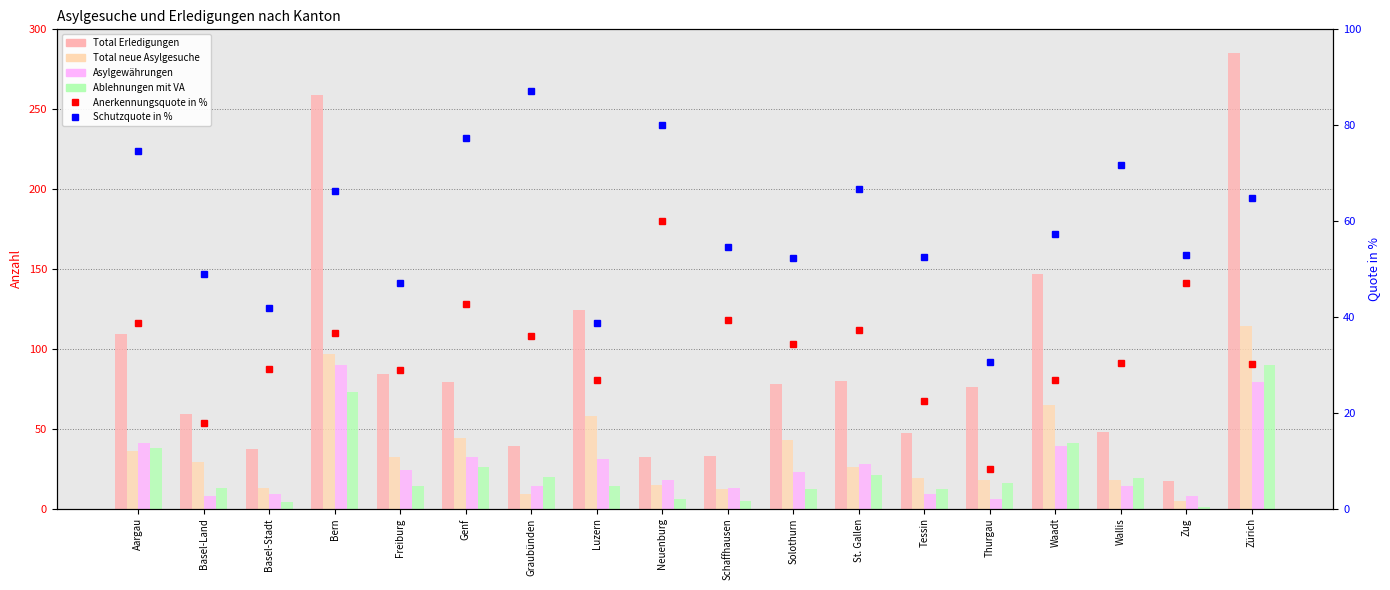

Reading left to right, transcribe all the data shown in this chart.

Total Erledigungen: Aargau=109.0	Basel-Land=59.0	Basel-Stadt=37.0	Bern=259.0	Freiburg=84.0	Genf=79.0	Graubünden=39.0	Luzern=124.0	Neuenburg=32.0	Schaffhausen=33.0	Solothurn=78.0	St. Gallen=80.0	Tessin=47.0	Thurgau=76.0	Waadt=147.0	Wallis=48.0	Zug=17.0	Zürich=285.0
Total neue Asylgesuche: Aargau=36.0	Basel-Land=29.0	Basel-Stadt=13.0	Bern=97.0	Freiburg=32.0	Genf=44.0	Graubünden=9.0	Luzern=58.0	Neuenburg=15.0	Schaffhausen=12.0	Solothurn=43.0	St. Gallen=26.0	Tessin=19.0	Thurgau=18.0	Waadt=65.0	Wallis=18.0	Zug=5.0	Zürich=114.0
Asylgewährungen: Aargau=41.0	Basel-Land=8.0	Basel-Stadt=9.0	Bern=90.0	Freiburg=24.0	Genf=32.0	Graubünden=14.0	Luzern=31.0	Neuenburg=18.0	Schaffhausen=13.0	Solothurn=23.0	St. Gallen=28.0	Tessin=9.0	Thurgau=6.0	Waadt=39.0	Wallis=14.0	Zug=8.0	Zürich=79.0
Ablehnungen mit VA: Aargau=38.0	Basel-Land=13.0	Basel-Stadt=4.0	Bern=73.0	Freiburg=14.0	Genf=26.0	Graubünden=20.0	Luzern=14.0	Neuenburg=6.0	Schaffhausen=5.0	Solothurn=12.0	St. Gallen=21.0	Tessin=12.0	Thurgau=16.0	Waadt=41.0	Wallis=19.0	Zug=1.0	Zürich=90.0
Anerkennungsquote in %: Aargau=38.7	Basel-Land=17.8	Basel-Stadt=29.0	Bern=36.6	Freiburg=28.9	Genf=42.7	Graubünden=35.9	Luzern=26.7	Neuenburg=60.0	Schaffhausen=39.4	Solothurn=34.3	St. Gallen=37.3	Tessin=22.5	Thurgau=8.3	Waadt=26.9	Wallis=30.4	Zug=47.1	Zürich=30.1
Schutzquote in %: Aargau=74.5	Basel-Land=48.9	Basel-Stadt=41.9	Bern=66.3	Freiburg=47.0	Genf=77.3	Graubünden=87.2	Luzern=38.8	Neuenburg=80.0	Schaffhausen=54.5	Solothurn=52.2	St. Gallen=66.7	Tessin=52.5	Thurgau=30.6	Waadt=57.2	Wallis=71.7	Zug=52.9	Zürich=64.9